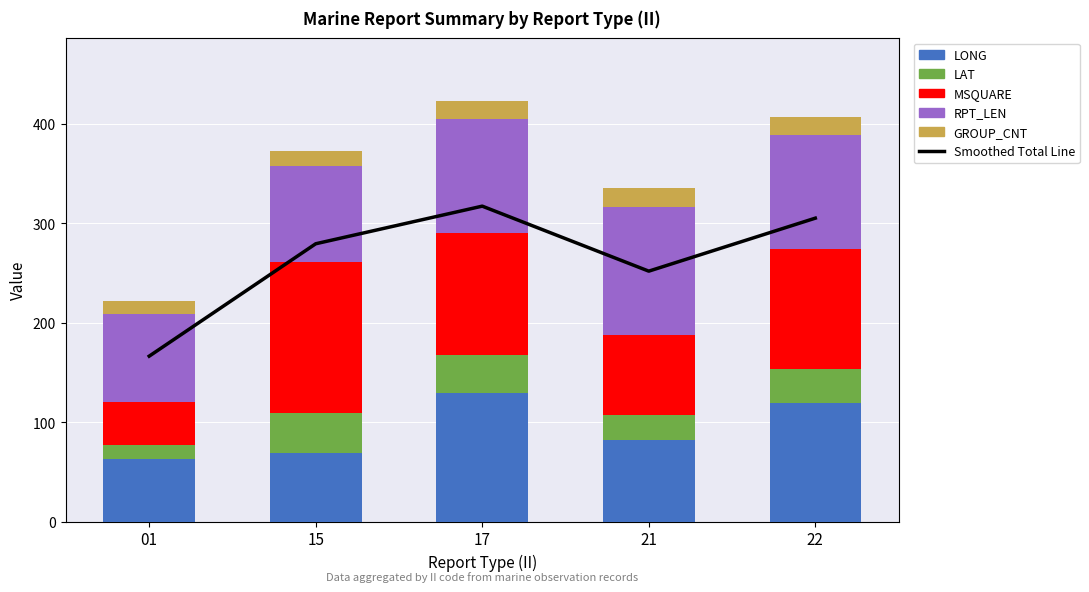

At which category is the sum across all series the highest?

17